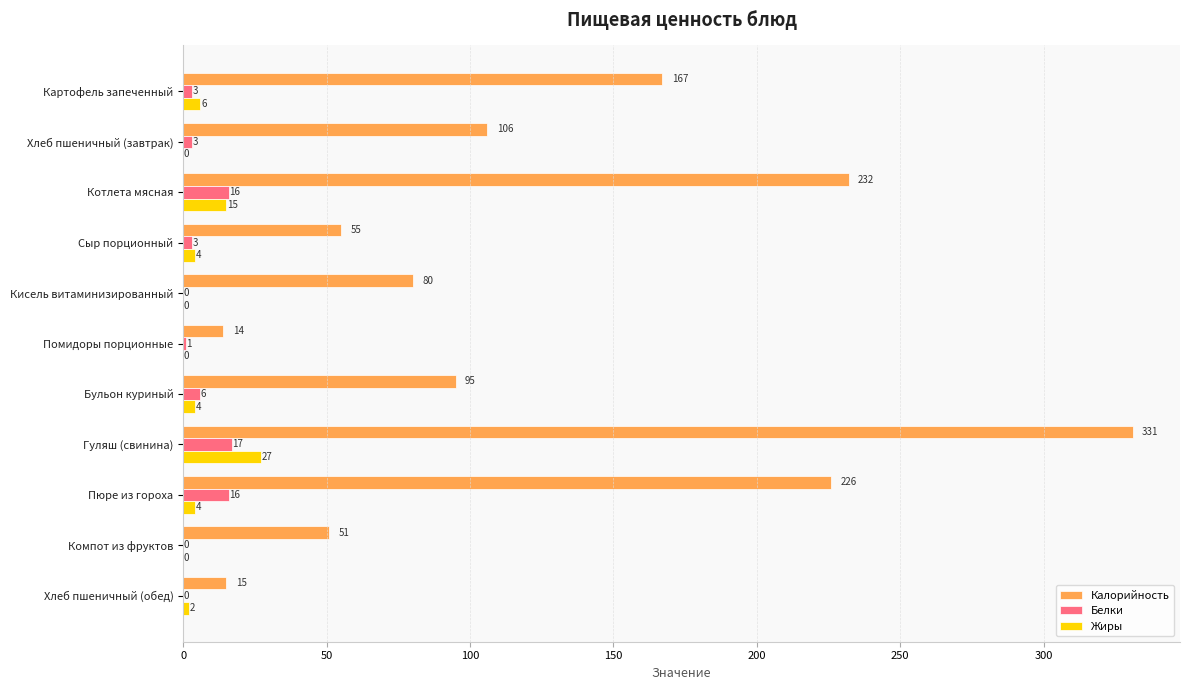

What is the sum of the Калорийность values at Кисель витаминизированный and Картофель запеченный?

247